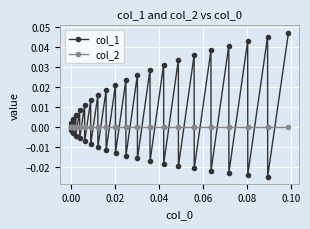

Which series has the widest spread of values?

col_1